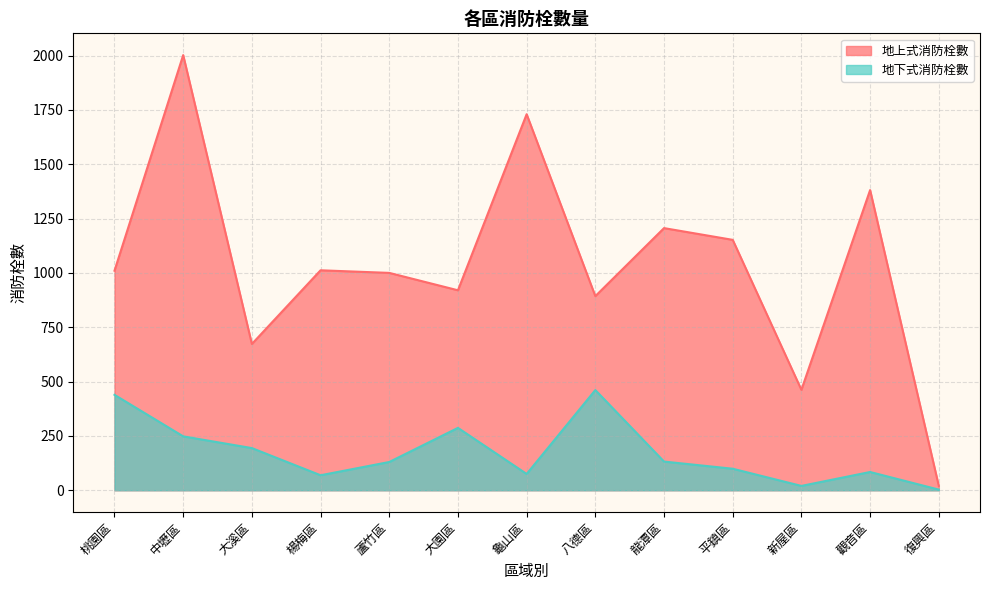

Reading left to right, extract all data points from this chart.

地上式消防栓數: 1010	2002	673	1012	1000	920	1730	893	1206	1152	462	1381	20
地下式消防栓數: 439	248	194	69	130	287	75	461	132	99	20	84	3